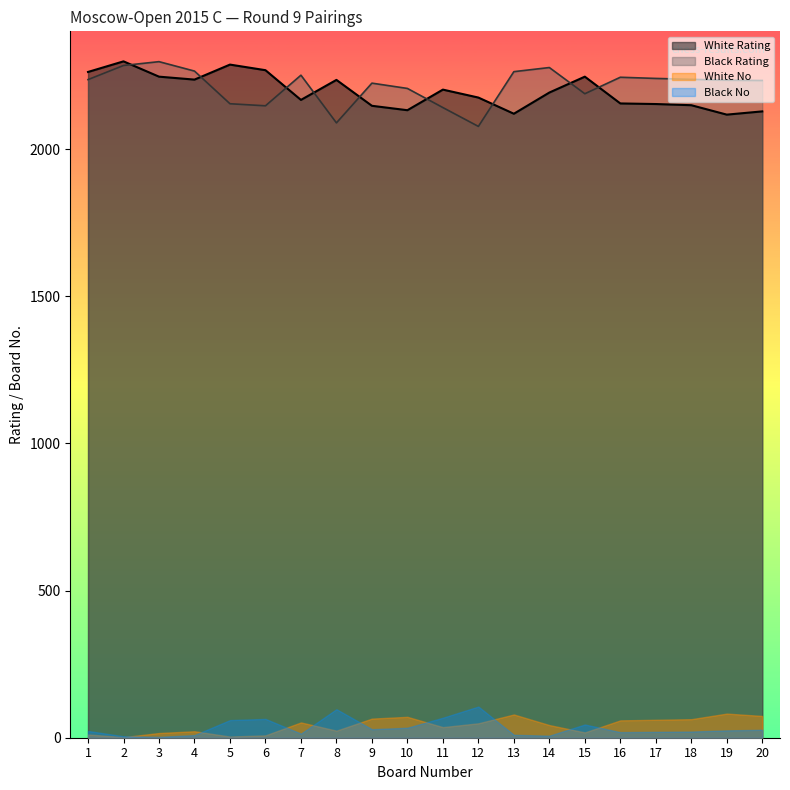

What is the difference between the highest and lowest values at 11?

2166